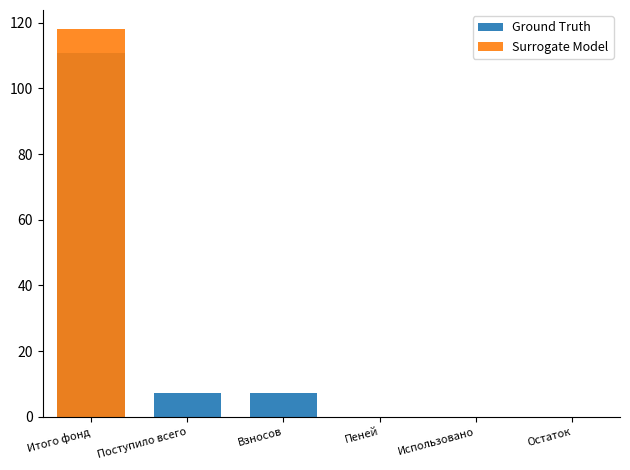

What is the average value of the Surrogate Model series?

19.7